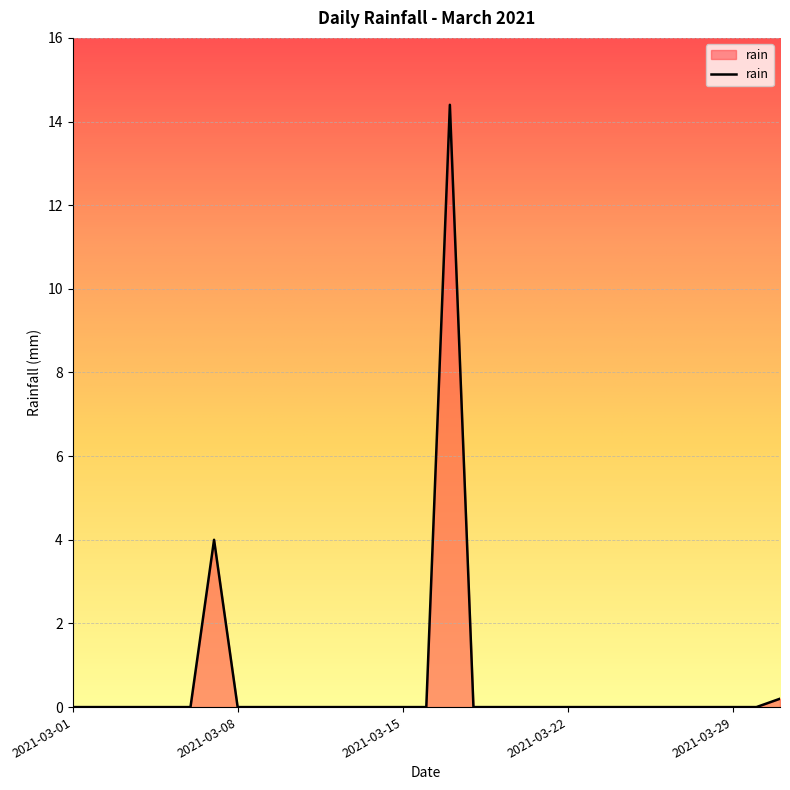

What is the difference between the second highest and second lowest values?

4.0